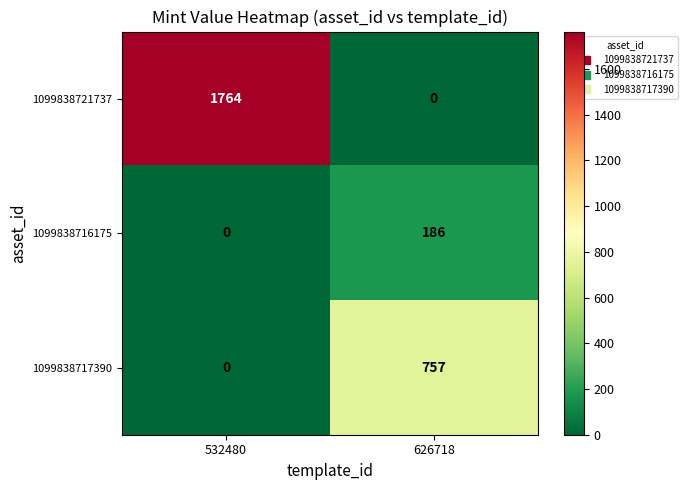

What is the total value across all series at 626718?

943